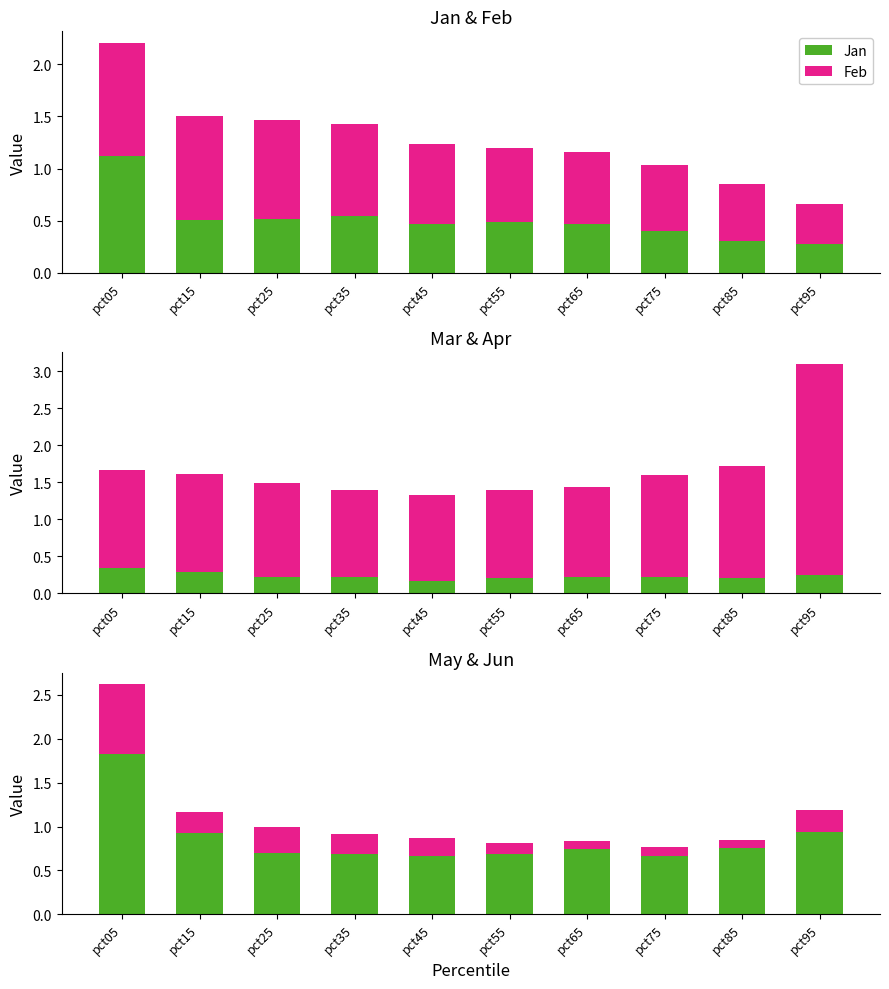

Reading left to right, extract all data points from this chart.

Jan: pct05=1.1	pct15=0.5	pct25=0.5	pct35=0.5	pct45=0.5	pct55=0.5	pct65=0.5	pct75=0.4	pct85=0.3	pct95=0.3
Feb: pct05=1.1	pct15=1.0	pct25=1.0	pct35=0.9	pct45=0.8	pct55=0.7	pct65=0.7	pct75=0.6	pct85=0.5	pct95=0.4
Mar: pct05=0.3	pct15=0.3	pct25=0.2	pct35=0.2	pct45=0.2	pct55=0.2	pct65=0.2	pct75=0.2	pct85=0.2	pct95=0.2
Apr: pct05=1.3	pct15=1.3	pct25=1.3	pct35=1.2	pct45=1.2	pct55=1.2	pct65=1.2	pct75=1.4	pct85=1.5	pct95=2.9
May: pct05=1.8	pct15=0.9	pct25=0.7	pct35=0.7	pct45=0.7	pct55=0.7	pct65=0.7	pct75=0.7	pct85=0.8	pct95=0.9
Jun: pct05=0.8	pct15=0.2	pct25=0.3	pct35=0.2	pct45=0.2	pct55=0.1	pct65=0.1	pct75=0.1	pct85=0.1	pct95=0.3